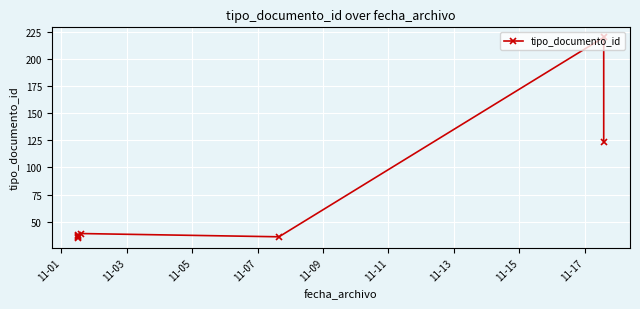

What is the smallest value displayed?

35